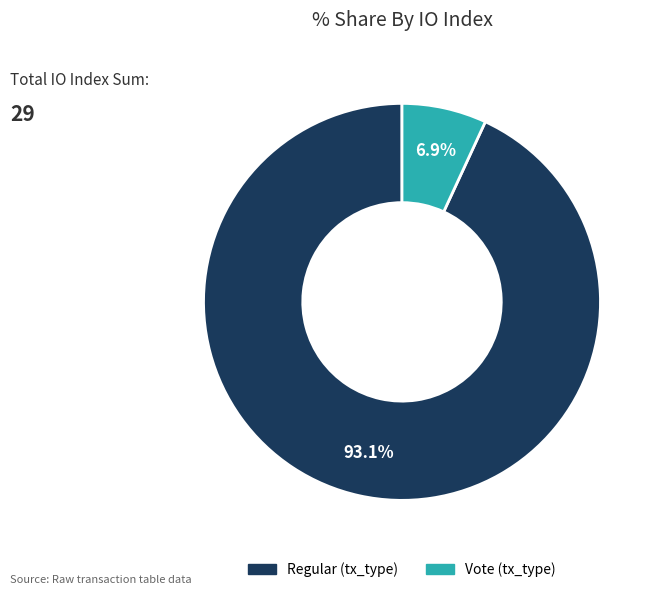

Is there any slice that represents more than half of the pie?

Yes